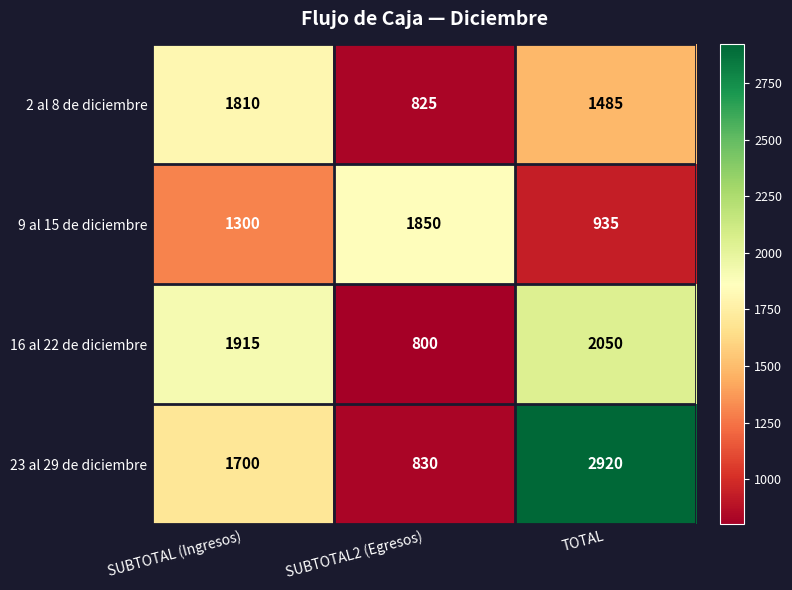

Between SUBTOTAL2 (Egresos) and TOTAL, which series saw the biggest shift?

23 al 29 de diciembre